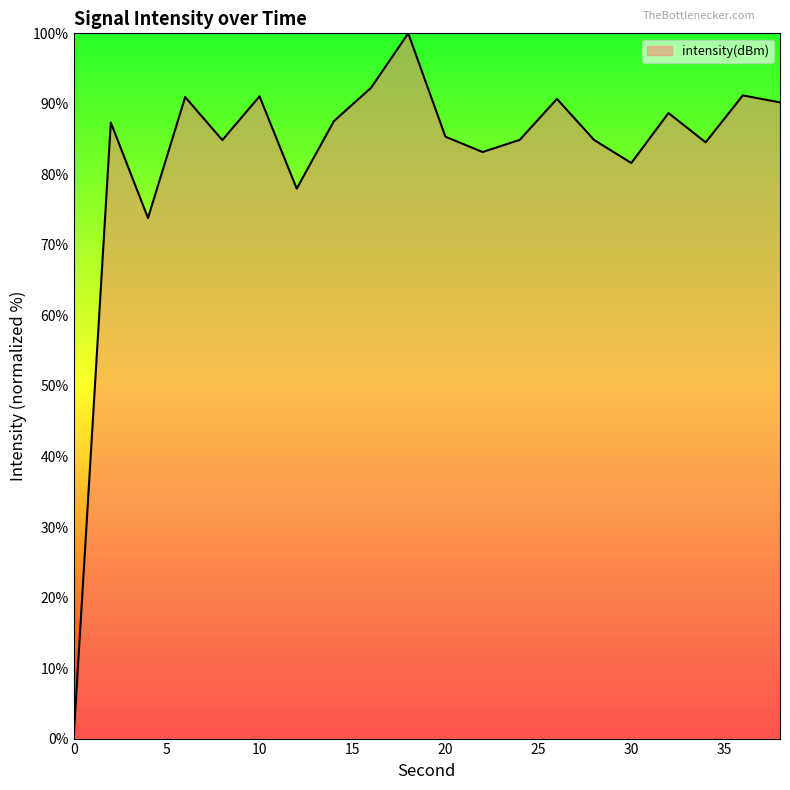

How many values exceed 87?

10